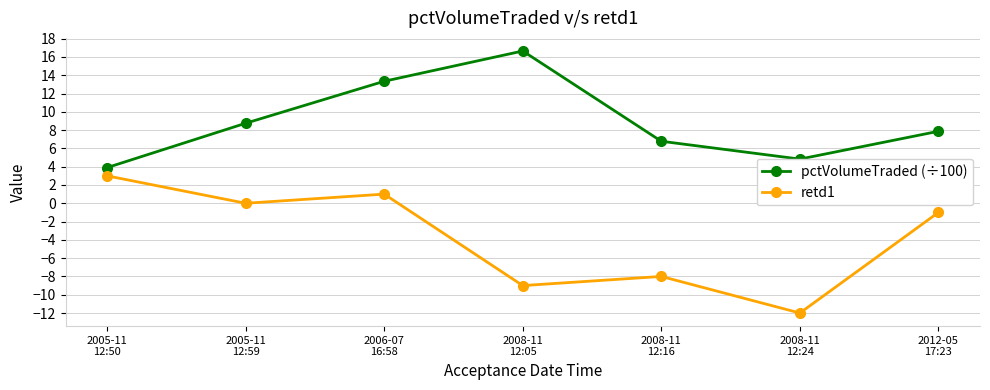

What is the approximate value of retd1 at 2008-11
12:24?

-12.0